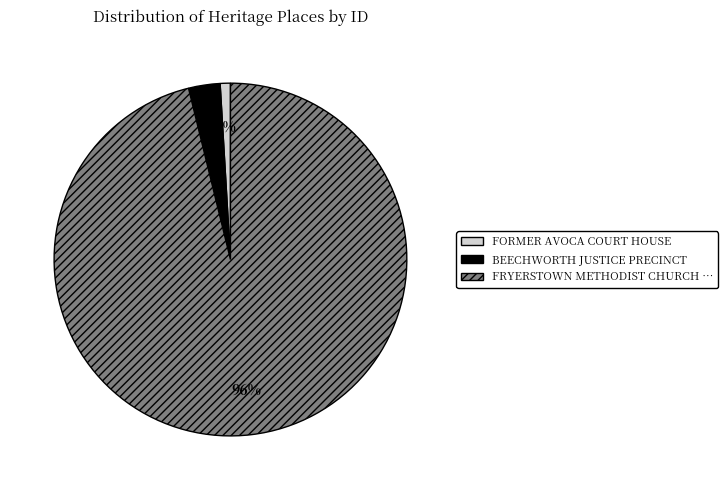

Is there a majority slice in this chart?

Yes